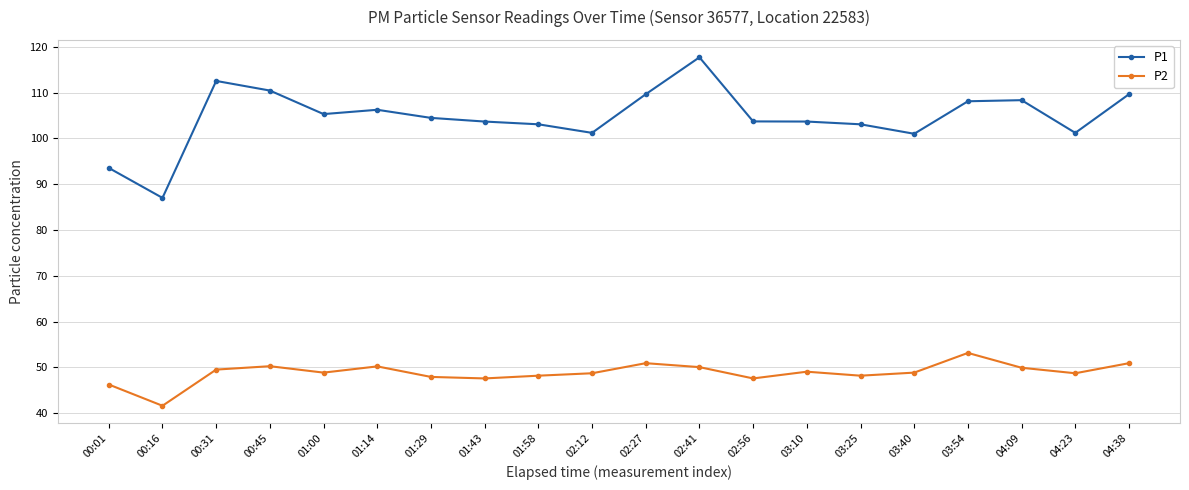

At which category does P2 reach its first local peak?

00:45